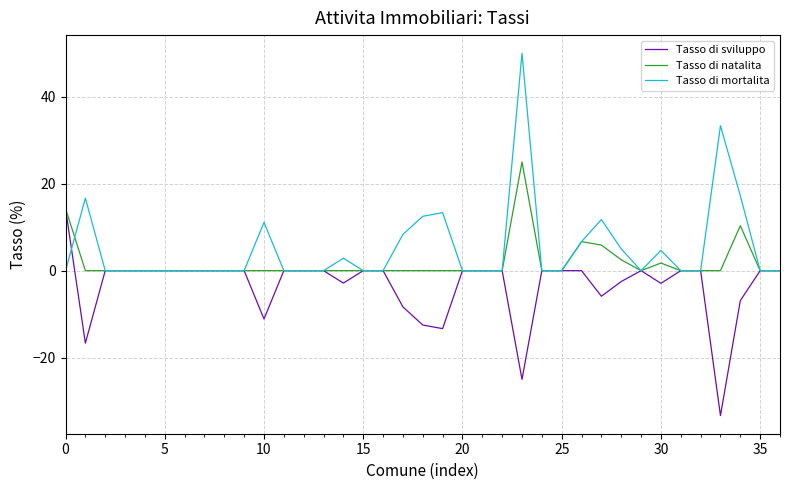

List the series in order of their peak value, lowest first.

Tasso di sviluppo, Tasso di natalita, Tasso di mortalita